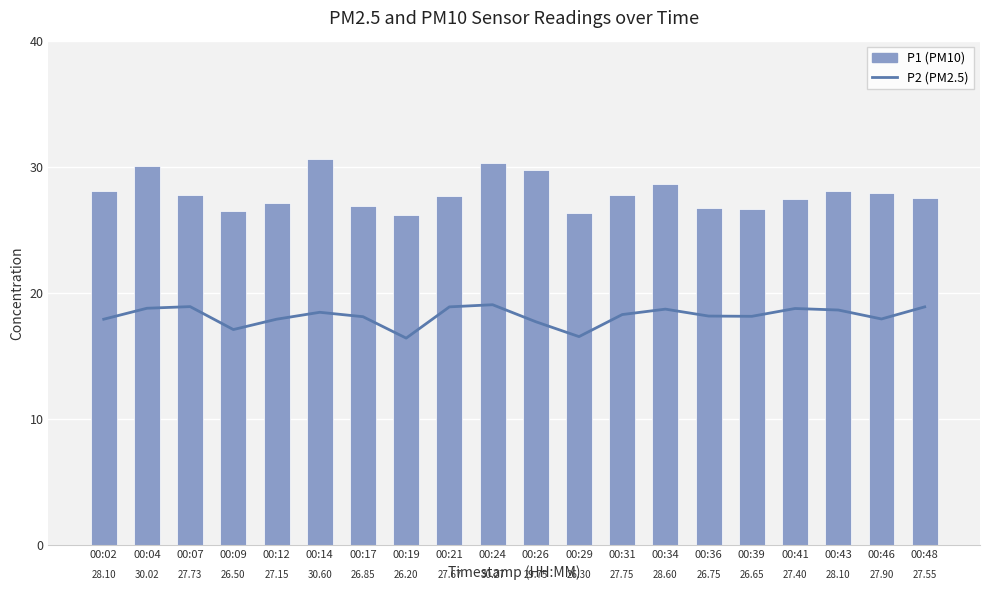

Read the P2 (PM2.5) value at 00:31.

18.3